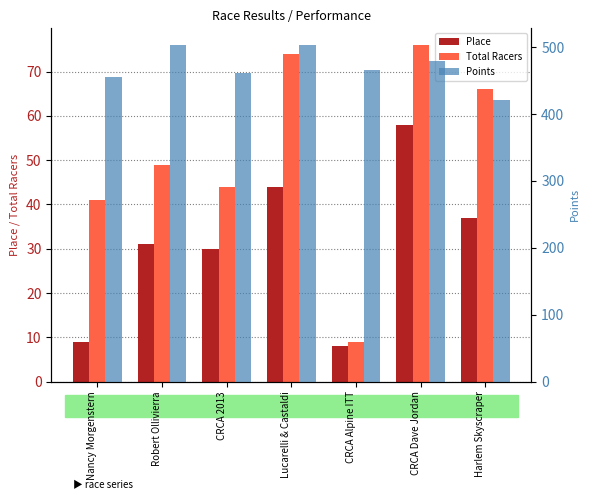

Which label corresponds to the smallest value in the chart?

CRCA Alpine ITT